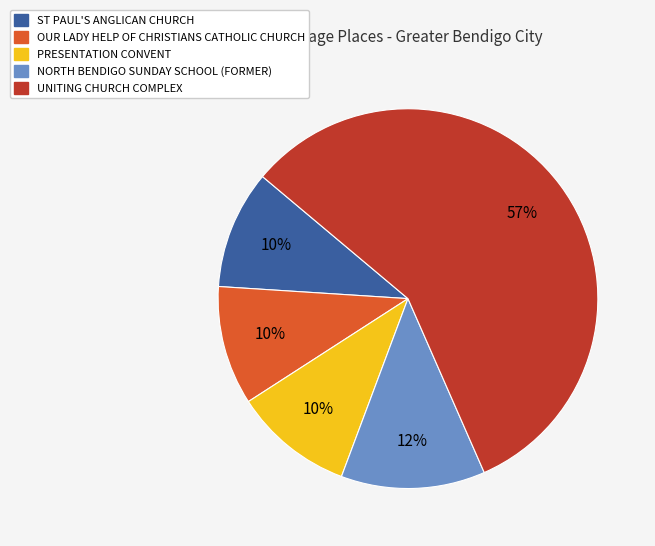

To the nearest percent, what is the difference between the ST PAUL'S ANGLICAN CHURCH and UNITING CHURCH COMPLEX slice percentages?

47%